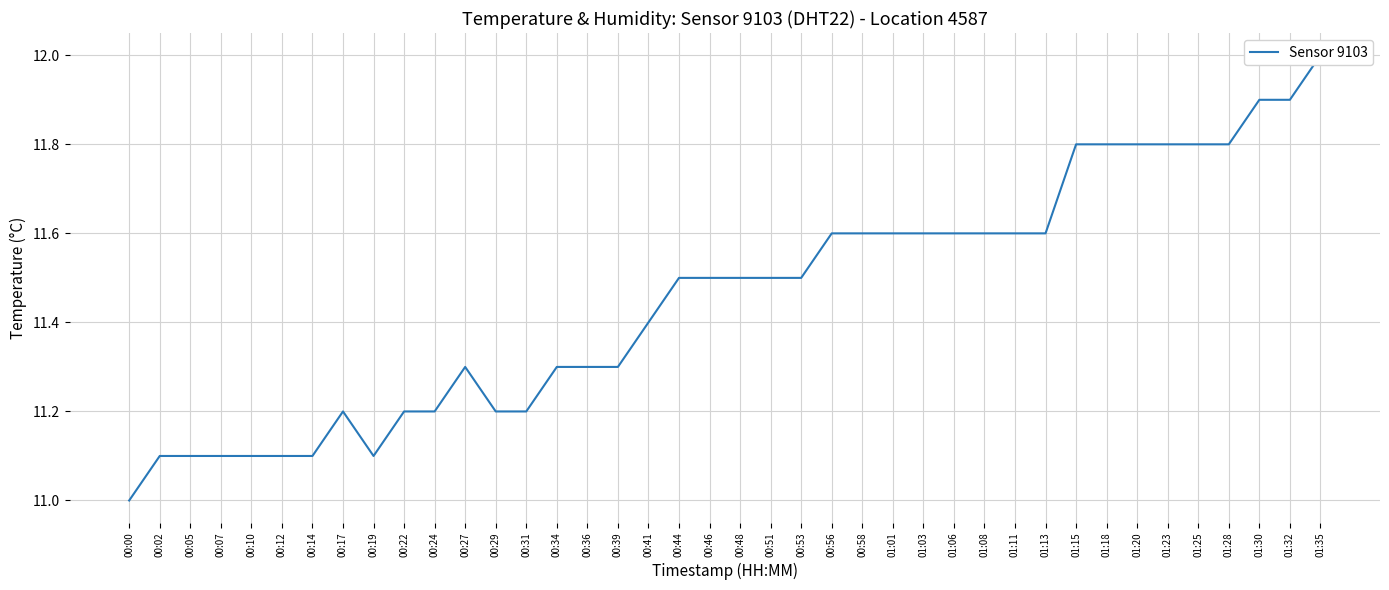

Reading left to right, what are all the values shown in this chart?

00:00=11.0	00:02=11.1	00:05=11.1	00:07=11.1	00:10=11.1	00:12=11.1	00:14=11.1	00:17=11.2	00:19=11.1	00:22=11.2	00:24=11.2	00:27=11.3	00:29=11.2	00:31=11.2	00:34=11.3	00:36=11.3	00:39=11.3	00:41=11.4	00:44=11.5	00:46=11.5	00:48=11.5	00:51=11.5	00:53=11.5	00:56=11.6	00:58=11.6	01:01=11.6	01:03=11.6	01:06=11.6	01:08=11.6	01:11=11.6	01:13=11.6	01:15=11.8	01:18=11.8	01:20=11.8	01:23=11.8	01:25=11.8	01:28=11.8	01:30=11.9	01:32=11.9	01:35=12.0